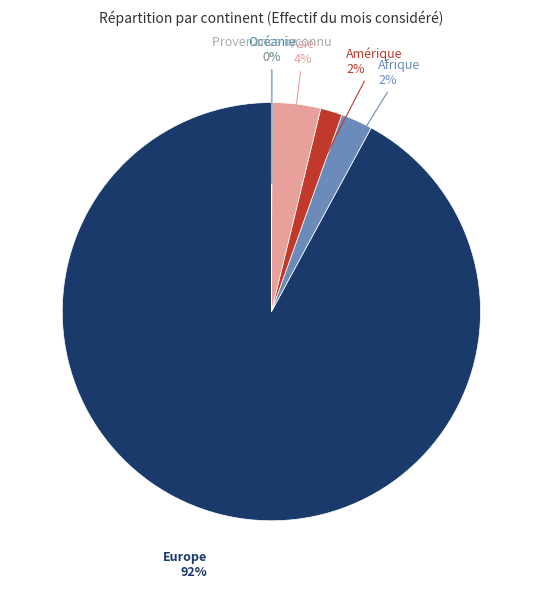

To the nearest percent, what is the difference between the largest and smallest slice percentages?

92%